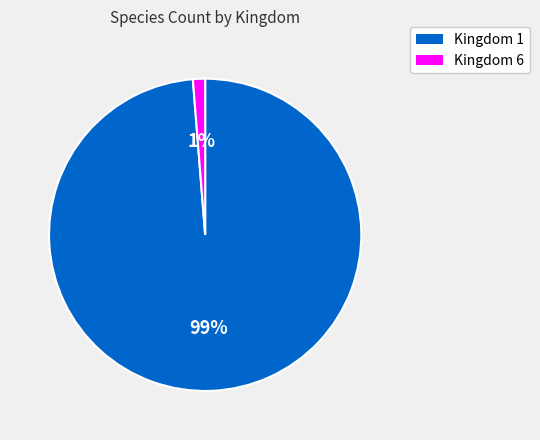

Which slice represents more than half of the pie?

Kingdom 1